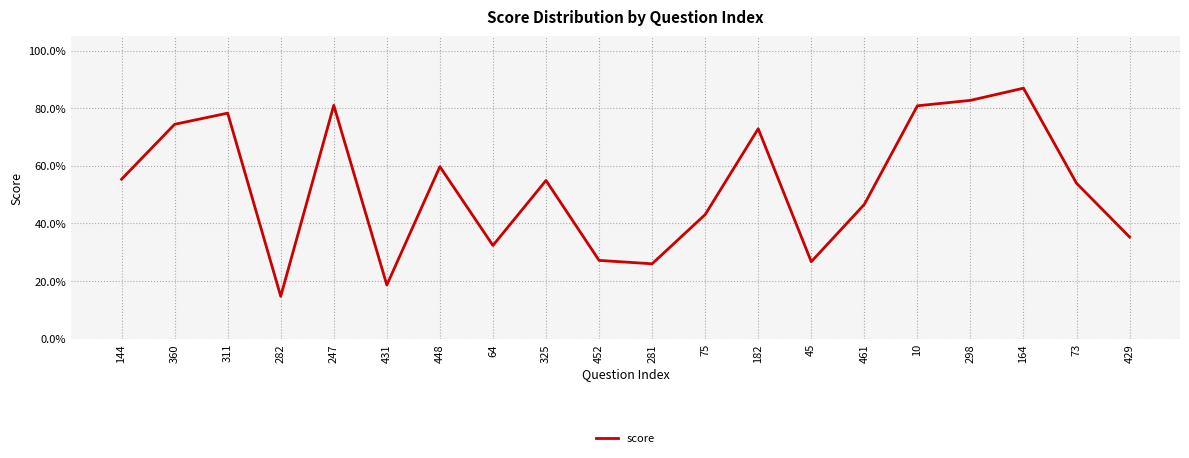

Reading right to left, extract all data points from this chart.

429=0.4	73=0.5	164=0.9	298=0.8	10=0.8	461=0.5	45=0.3	182=0.7	75=0.4	281=0.3	452=0.3	325=0.5	64=0.3	448=0.6	431=0.2	247=0.8	282=0.1	311=0.8	360=0.7	144=0.6